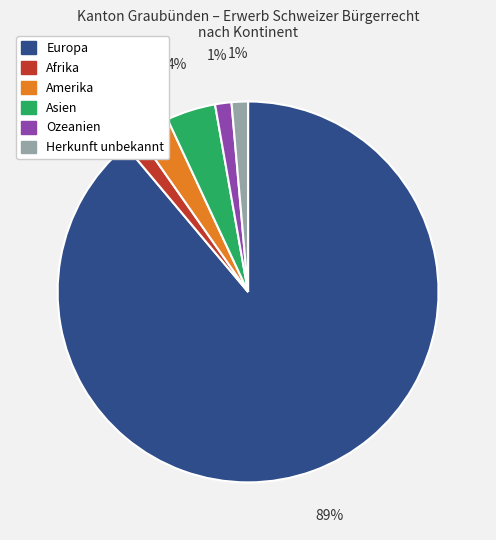

Do Amerika and Herkunft unbekannt together represent more than half of the pie?

No